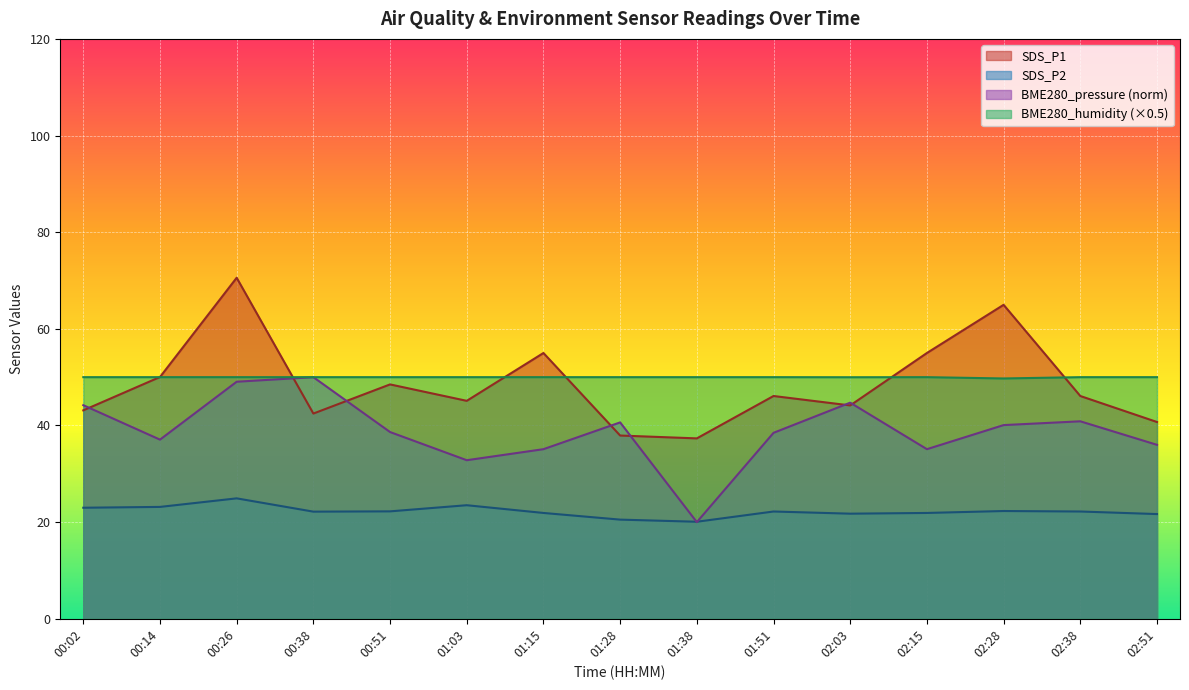

What is the label of the 7th point from the right?

01:38